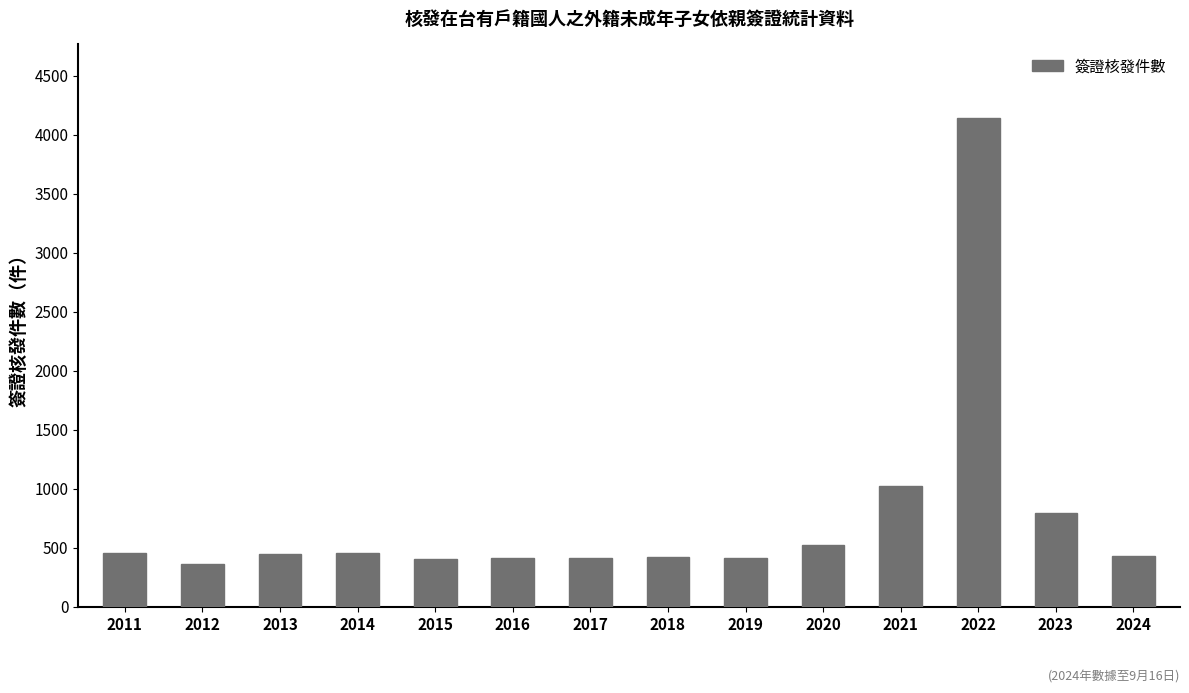

Are the bars grouped side by side (vs. stacked)?

No